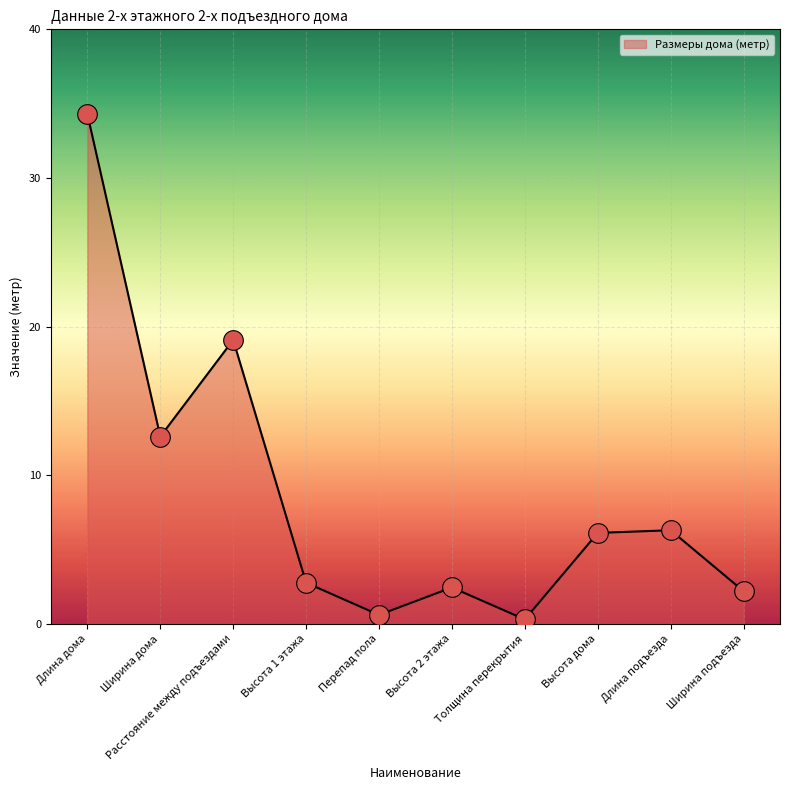

What is the change in value from Длина дома to Высота 1 этажа?

-31.5